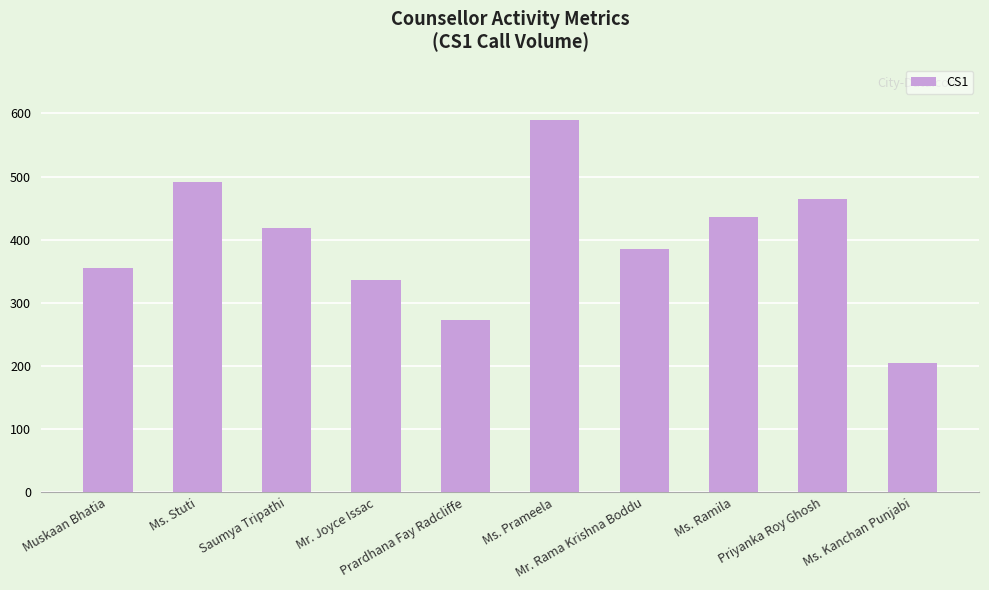

The value at Mr. Rama Krishna Boddu is 386. True or false?

True